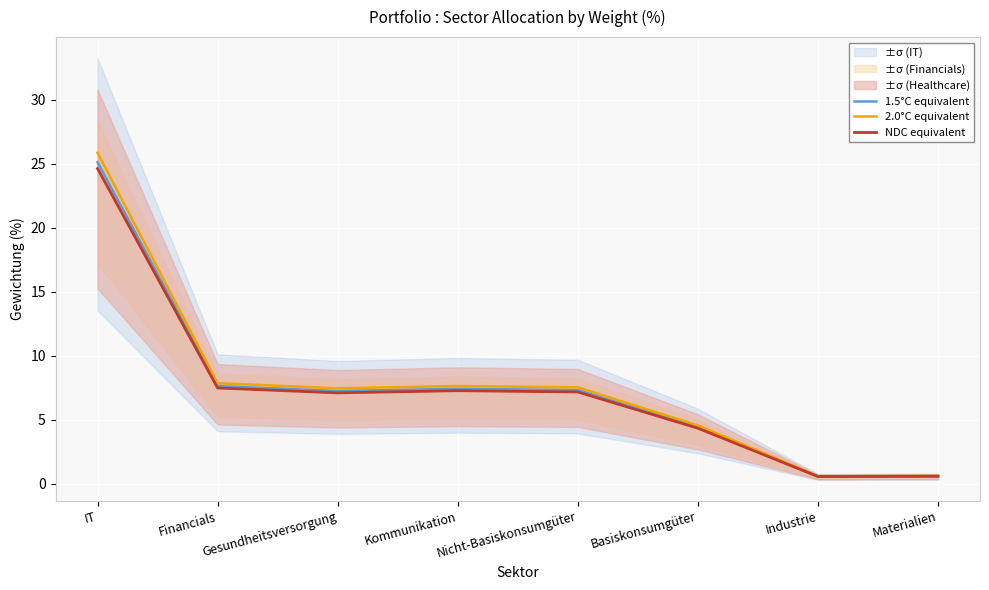

Reading left to right, what are all the values shown in this chart?

1.5°C equivalent: IT=25.1	Financials=7.6	Gesundheitsversorgung=7.3	Kommunikation=7.4	Nicht-Basiskonsumgüter=7.3	Basiskonsumgüter=4.4	Industrie=0.6	Materialien=0.6
2.0°C equivalent: IT=25.9	Financials=7.9	Gesundheitsversorgung=7.5	Kommunikation=7.6	Nicht-Basiskonsumgüter=7.5	Basiskonsumgüter=4.6	Industrie=0.6	Materialien=0.6
NDC equivalent: IT=24.6	Financials=7.5	Gesundheitsversorgung=7.1	Kommunikation=7.3	Nicht-Basiskonsumgüter=7.2	Basiskonsumgüter=4.3	Industrie=0.6	Materialien=0.6